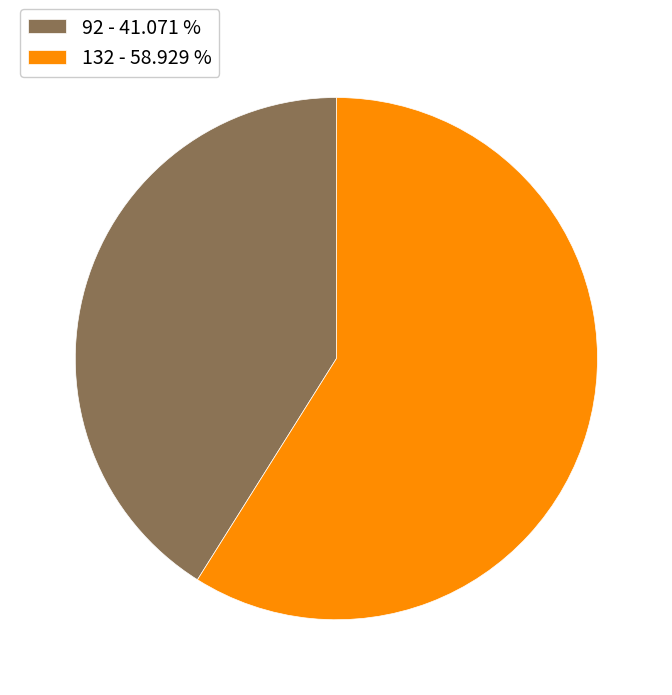

Count the number of slices in the pie.

2